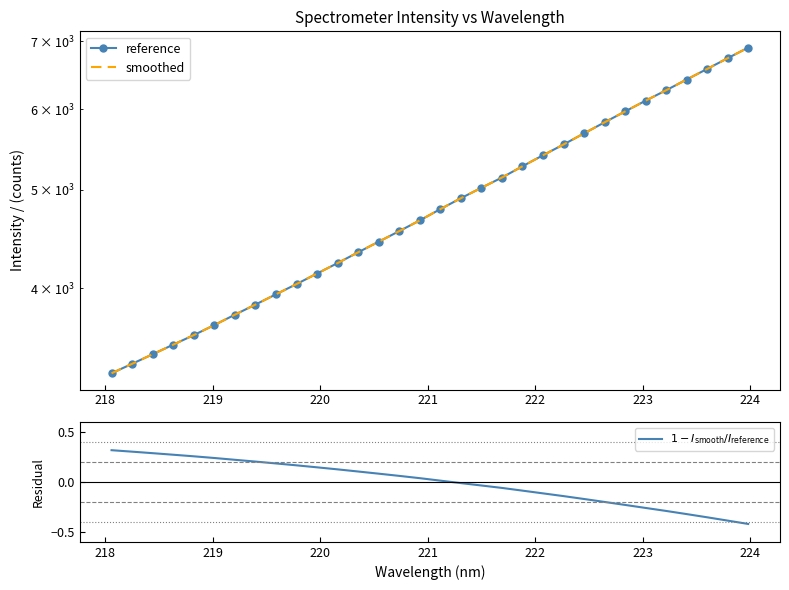

How many lines are shown in the chart?

3